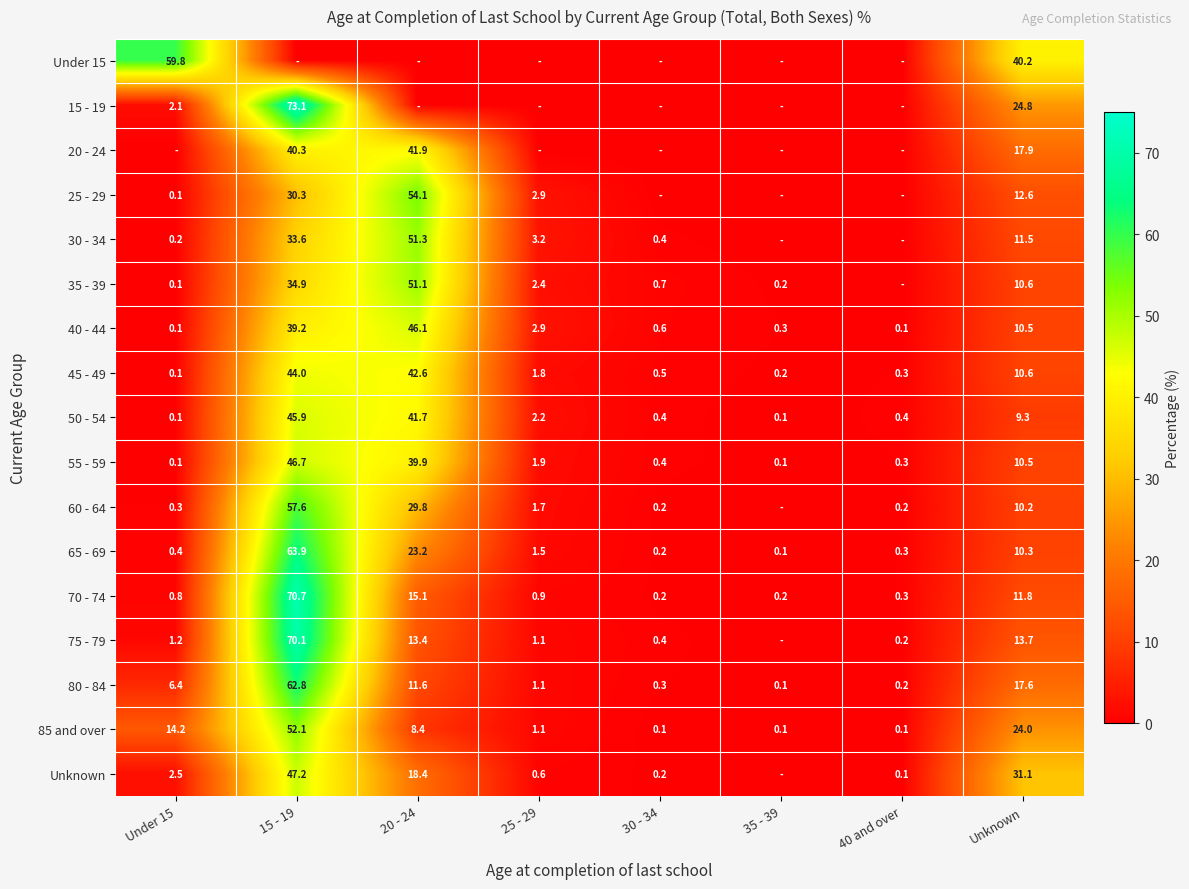

Which category has the highest value in the 50 - 54 series?

15 - 19